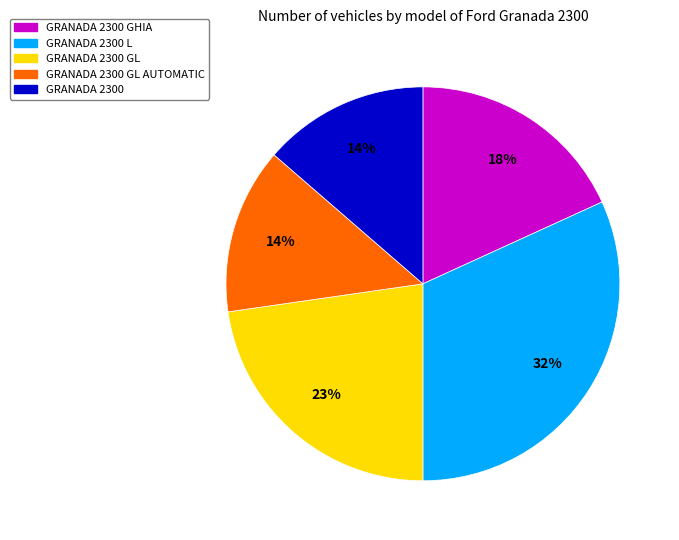

Count the number of slices in the pie.

5